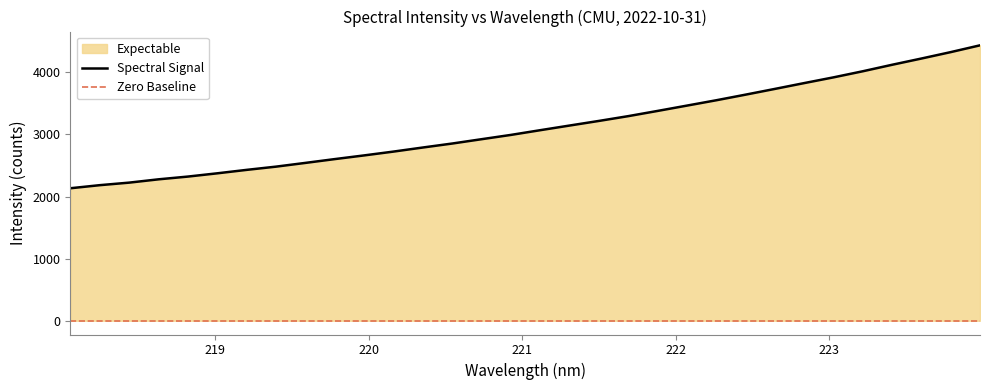

List the labels in order of value, largest first.

223.9802, 223.7895, 223.5987, 223.408, 223.2172, 223.0264, 222.8355, 222.6447, 222.4538, 222.263, 222.0721, 221.8812, 221.6902, 221.4993, 221.3083, 221.1174, 220.9264, 220.7354, 220.5444, 220.3533, 220.1623, 219.9712, 219.7801, 219.589, 219.3979, 219.2067, 219.0156, 218.8244, 218.6332, 218.442, 218.2508, 218.0596